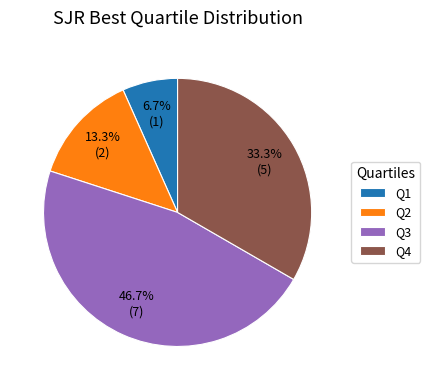

True or false: Q4 accounts for 33% of the total.

True